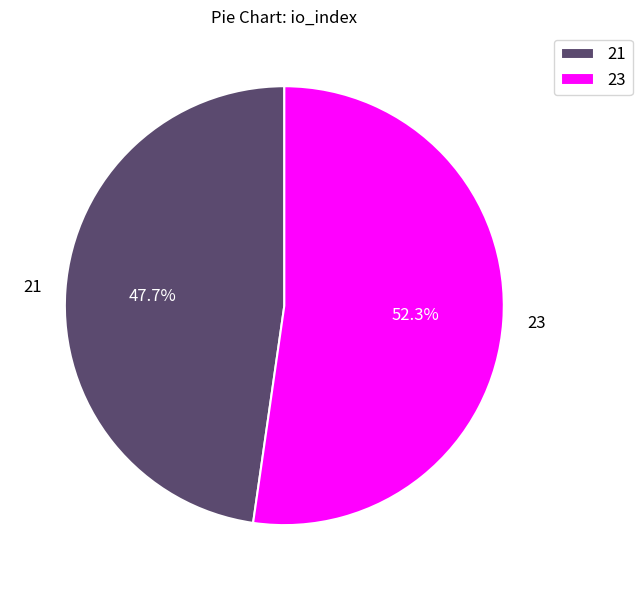

Does any single category account for the majority?

Yes